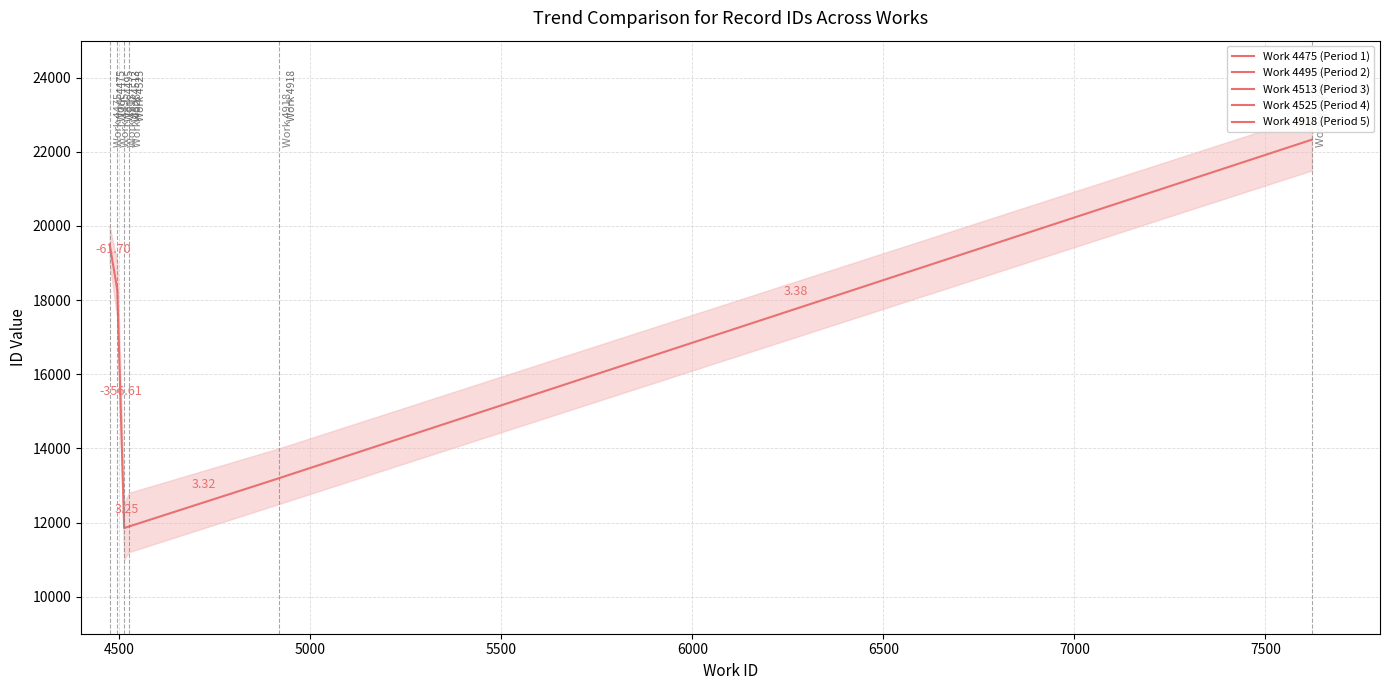

What is the difference between the maximum and second lowest values?

10439